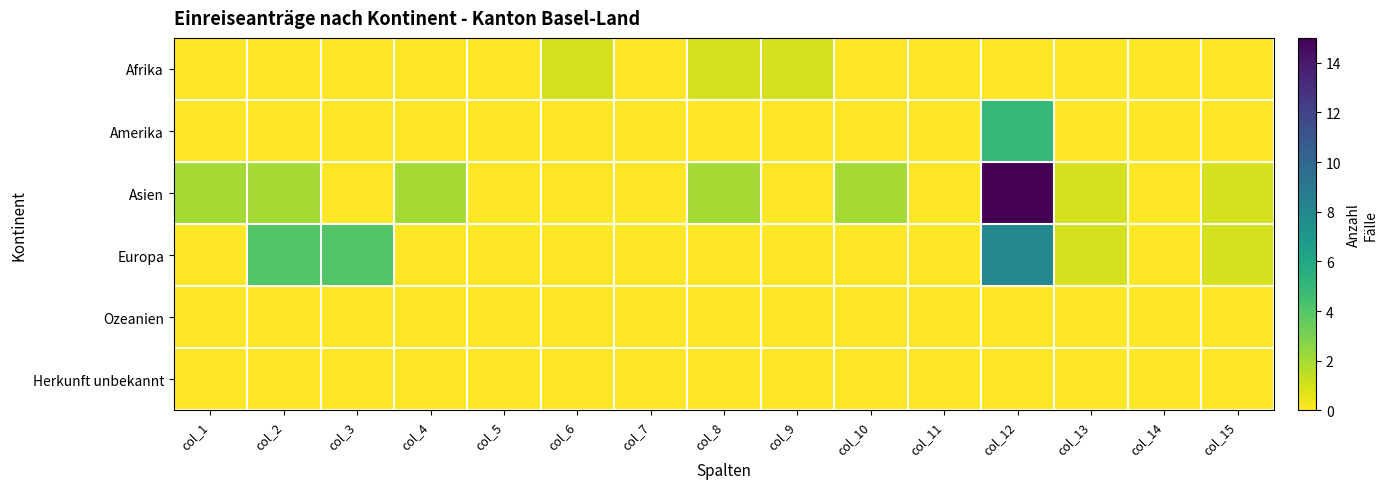

Which series has the largest total across all categories?

Asien